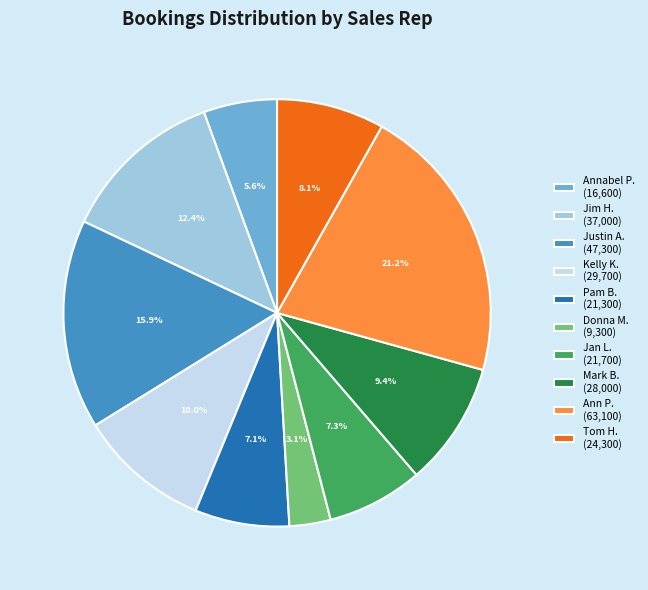

Which slice is the smallest?

Donna M. (9,300)